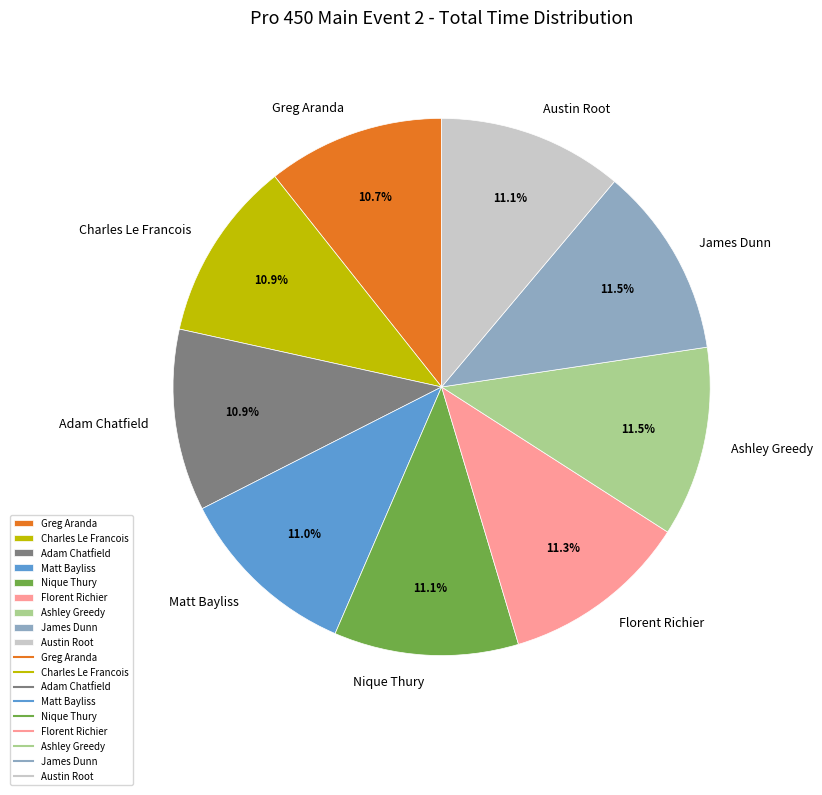

The Adam Chatfield slice represents 11% of the pie. True or false?

True